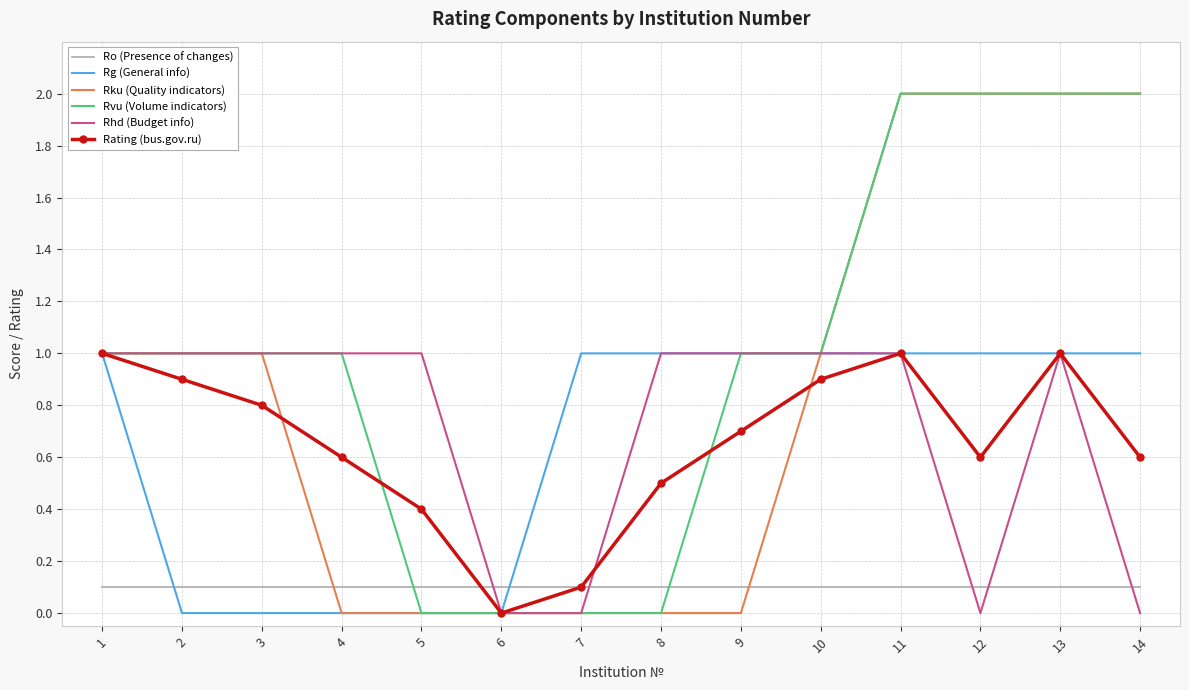

Reading left to right, what are all the values shown in this chart?

Ro (Presence of changes): 0.1	0.1	0.1	0.1	0.1	0.1	0.1	0.1	0.1	0.1	0.1	0.1	0.1	0.1
Rg (General info): 1.0	0.0	0.0	0.0	0.0	0.0	1.0	1.0	1.0	1.0	1.0	1.0	1.0	1.0
Rku (Quality indicators): 1.0	1.0	1.0	0.0	0.0	0.0	0.0	0.0	0.0	1.0	2.0	2.0	2.0	2.0
Rvu (Volume indicators): 1.0	1.0	1.0	1.0	0.0	0.0	0.0	0.0	1.0	1.0	2.0	2.0	2.0	2.0
Rhd (Budget info): 1.0	1.0	1.0	1.0	1.0	0.0	0.0	1.0	1.0	1.0	1.0	0.0	1.0	0.0
Rating (bus.gov.ru): 1.0	0.9	0.8	0.6	0.4	0.0	0.1	0.5	0.7	0.9	1.0	0.6	1.0	0.6